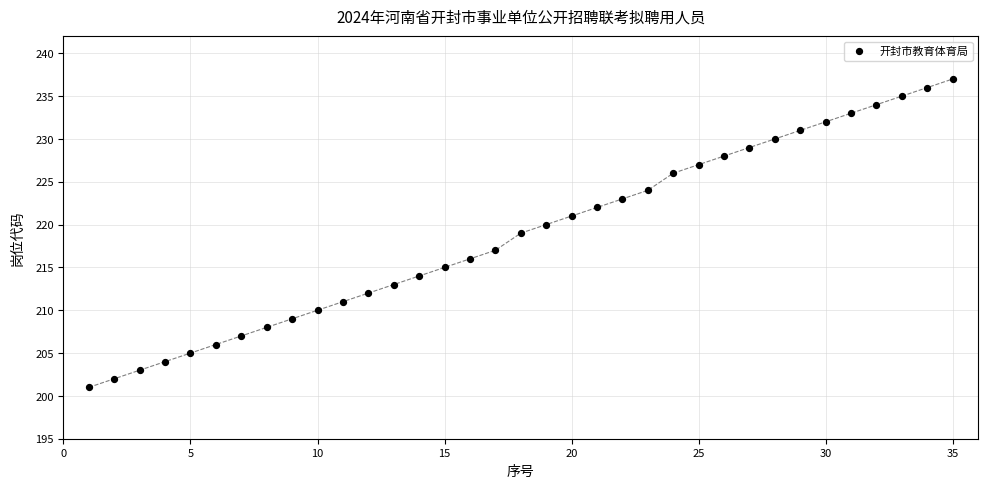

What is the range of Y values (max minus min)?

36